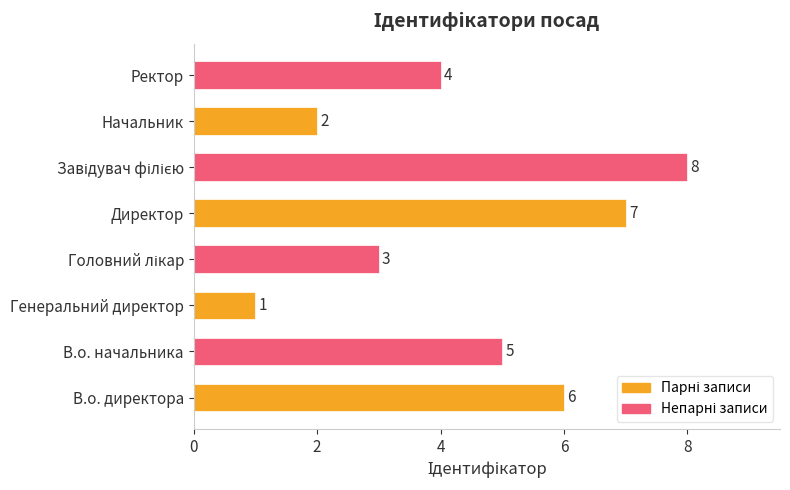

What is the sum of all values?

36